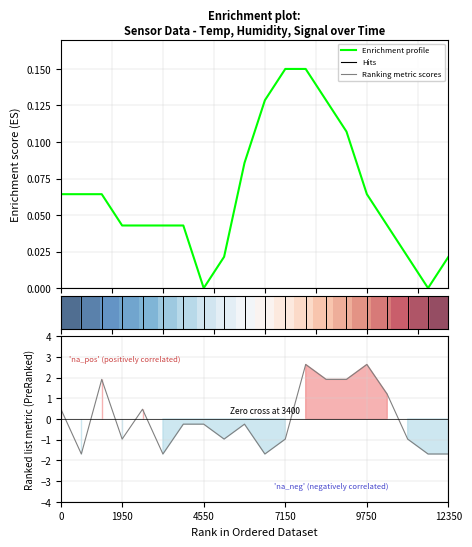

Is it true that Ranking metric scores equals -1.0 at 17?

True